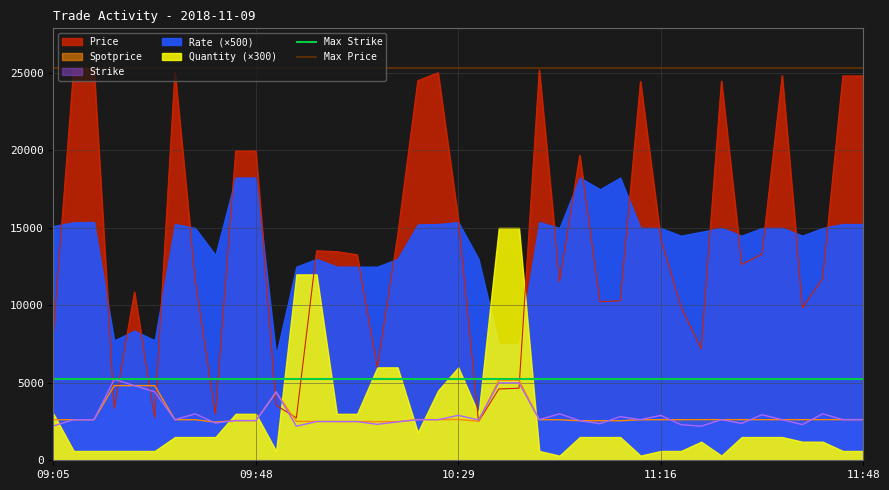

The value of Spotprice at 10:29 is 4236. True or false?

False